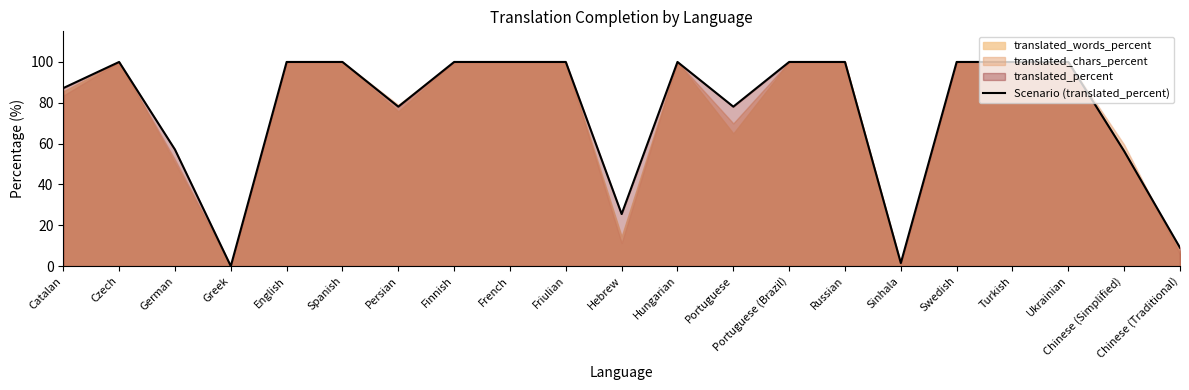

What is the difference between the maximum and minimum values?

100.0